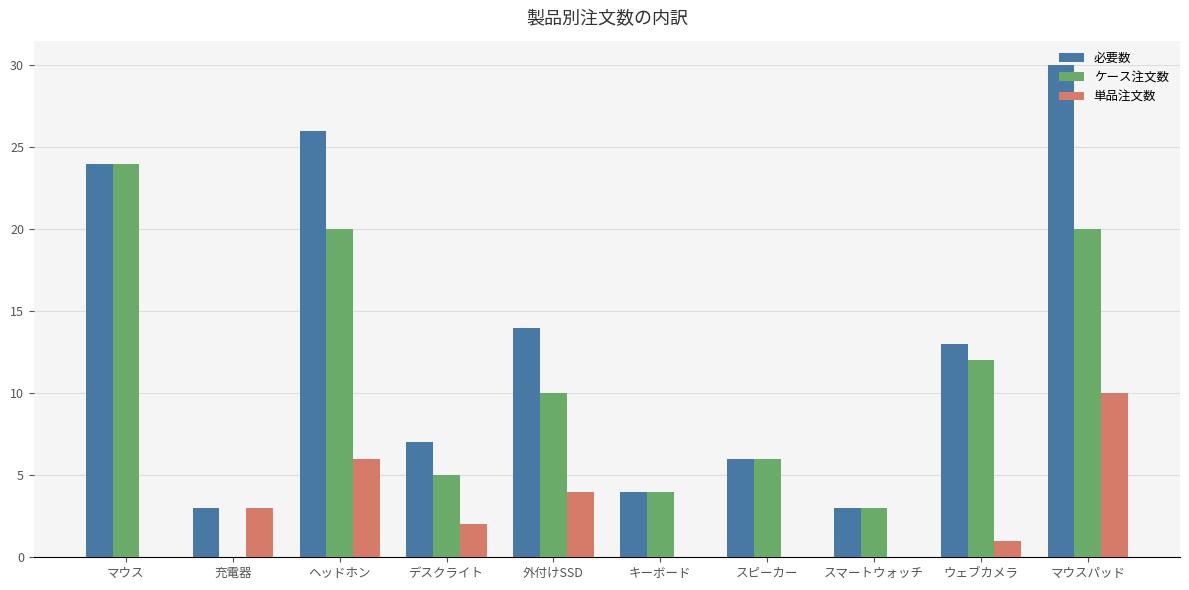

True or false: 必要数 has a value of 13 at ウェブカメラ.

True